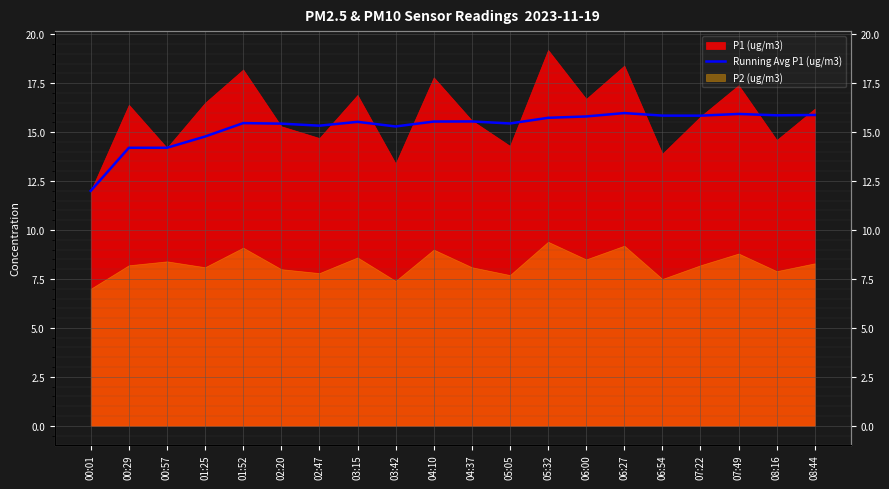

Which category has the lowest value across all series?

00:01